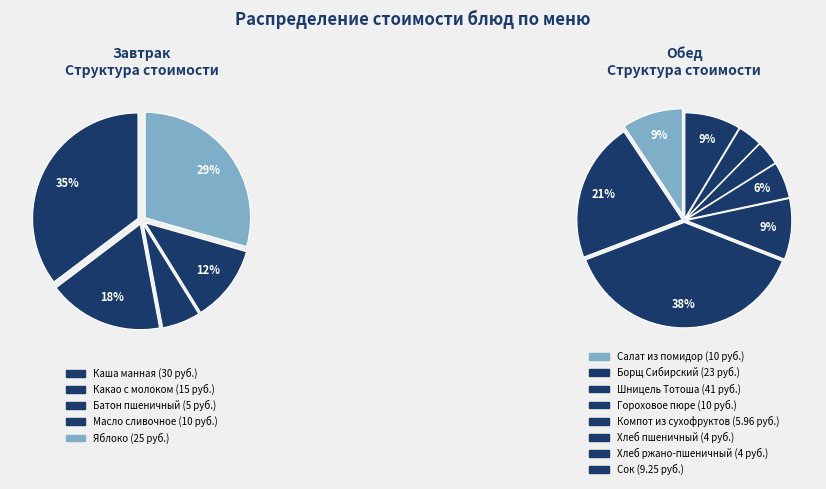

Count the number of slices in the pie.

13